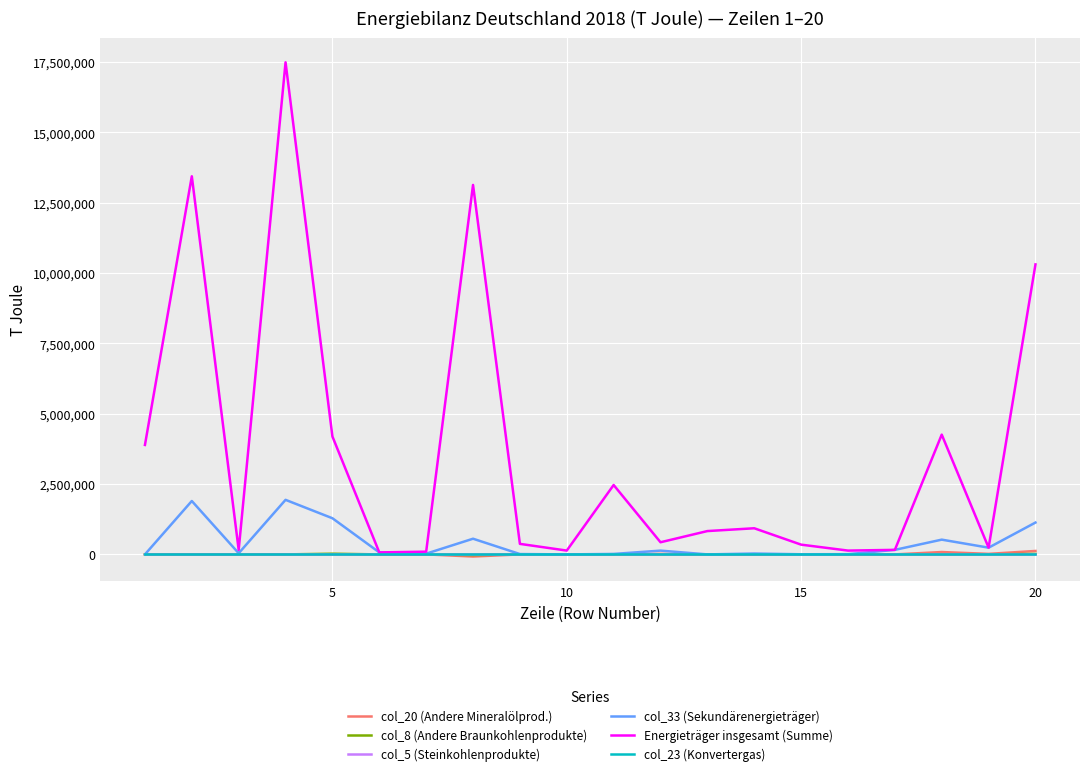

Does the chart have visible grid lines?

Yes